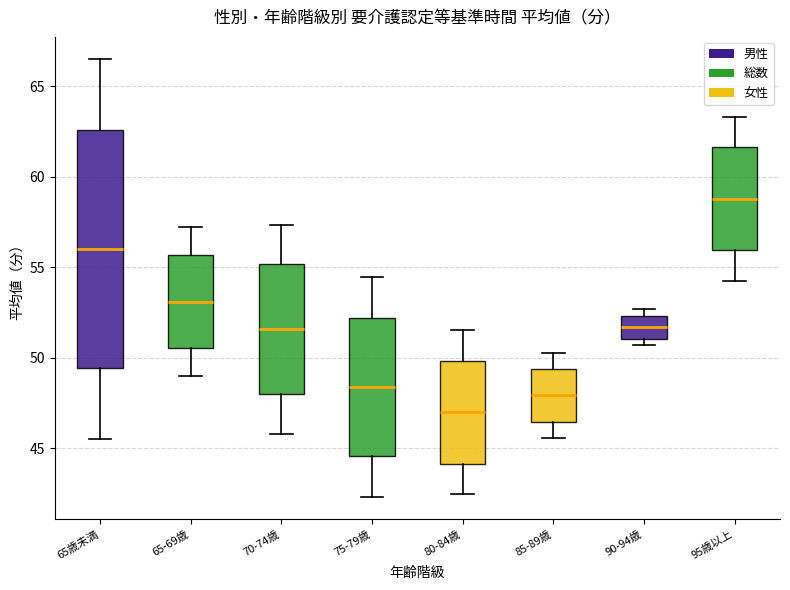

Comparing the boxes themselves (not the whiskers), which one is the tallest?

65歳未満